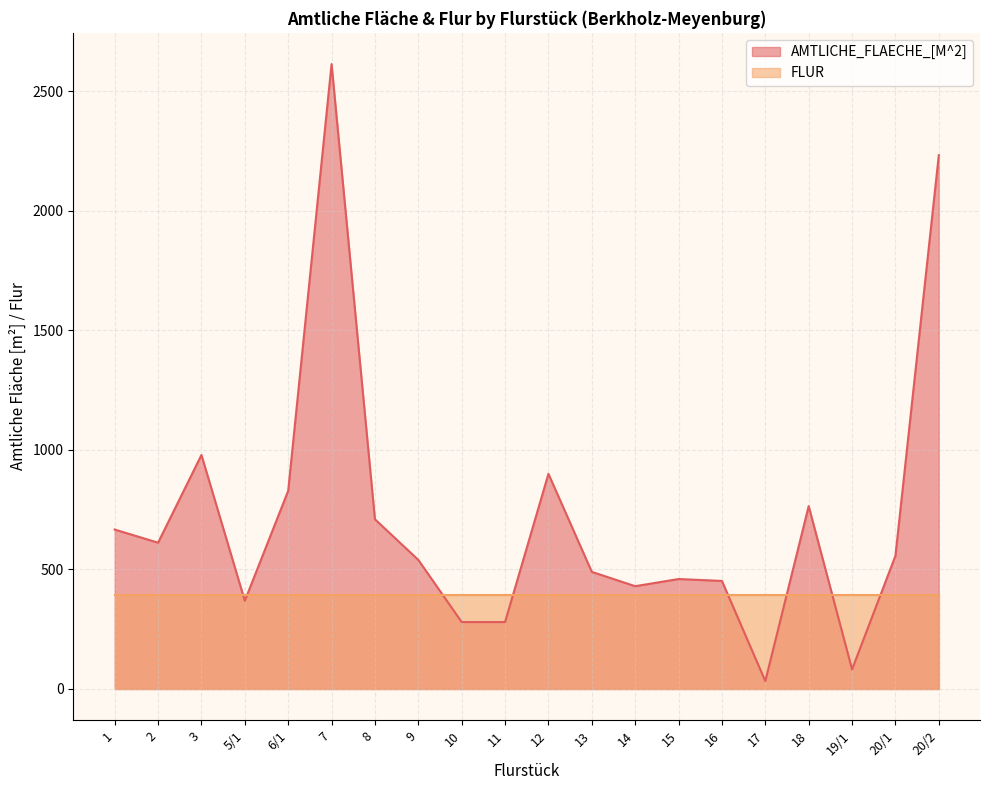

Reading left to right, what are all the values shown in this chart?

667	612	979	369	829	2614	710	540	280	280	900	490	430	460	452	33	765	82	557	2233